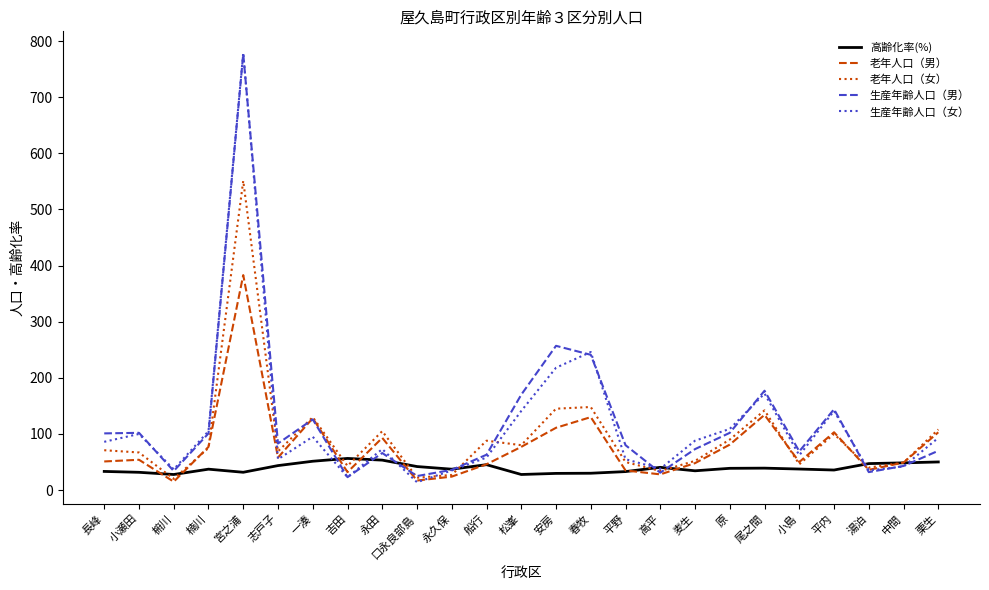

Where does the 生産年齢人口（男） series first go above 80?

長峰